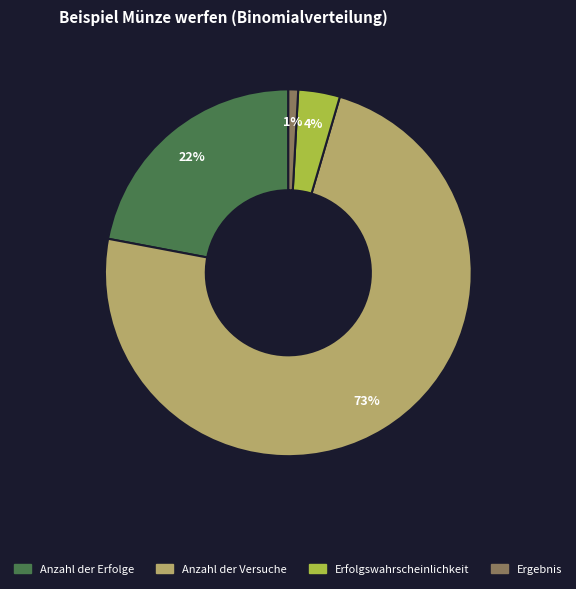

Combined, do Ergebnis and Anzahl der Versuche account for over 50%?

Yes